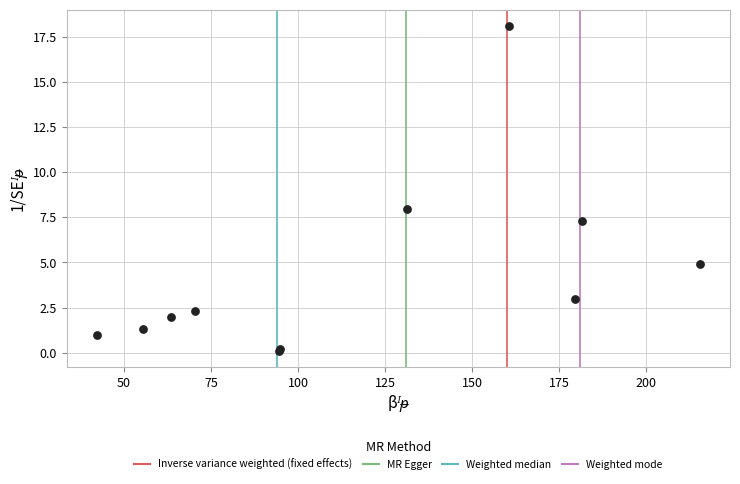

What Y value in the scatter plot is closest to 9?

8.0